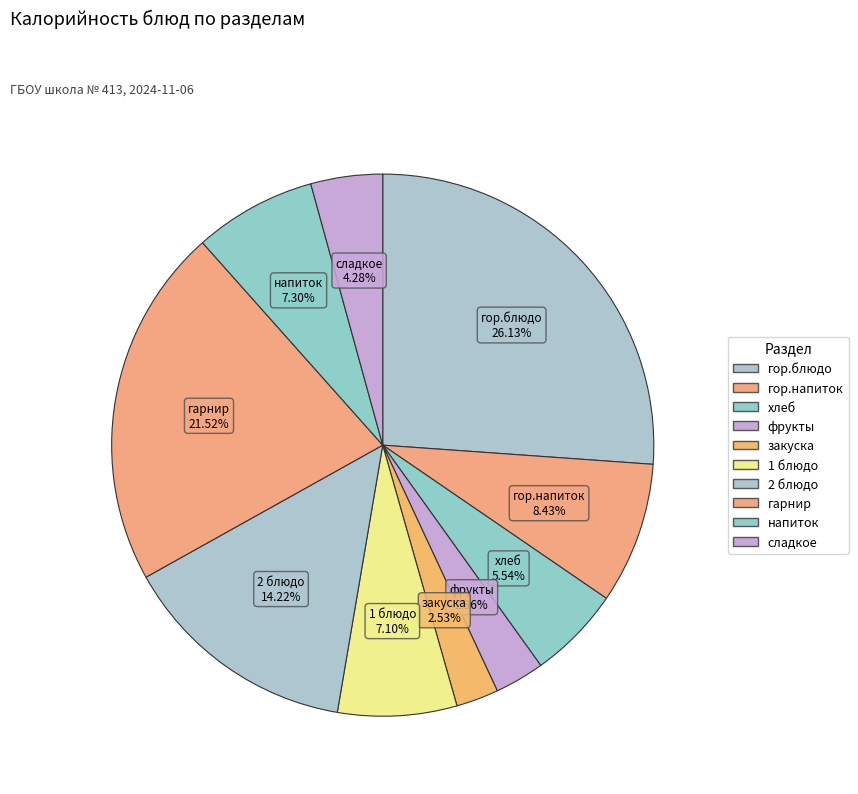

Does напиток represent more than half of the total?

No